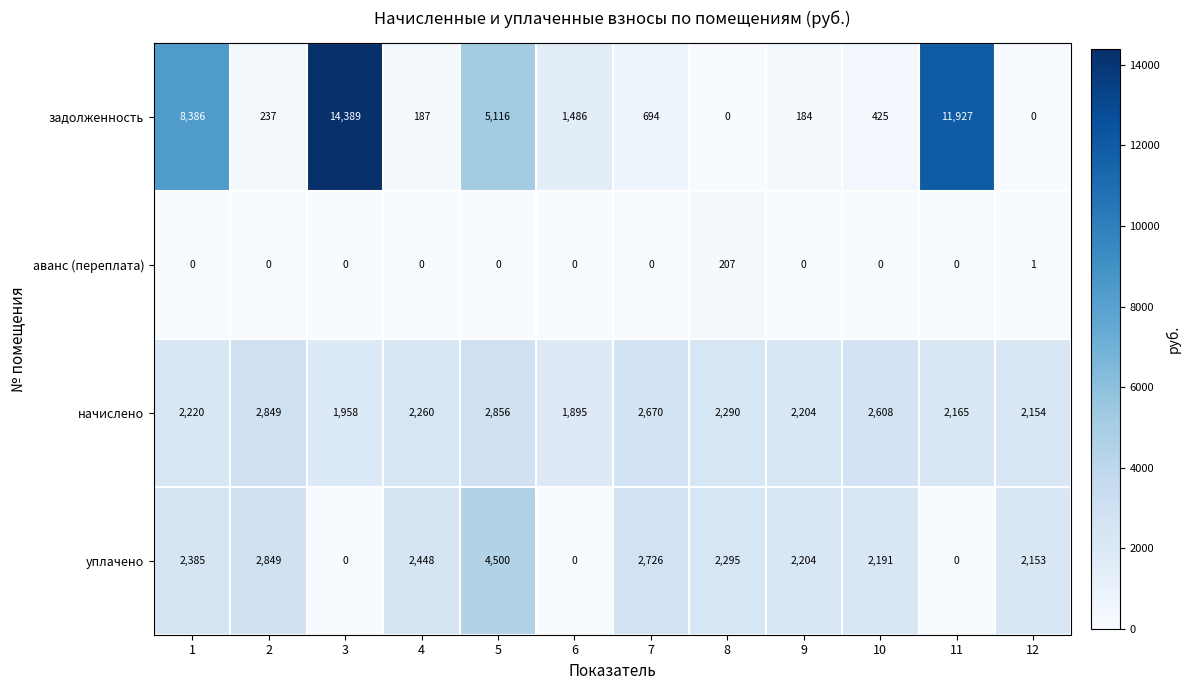

Rank the categories by начислено value from highest to lowest.

5, 2, 7, 10, 8, 4, 1, 9, 11, 12, 3, 6